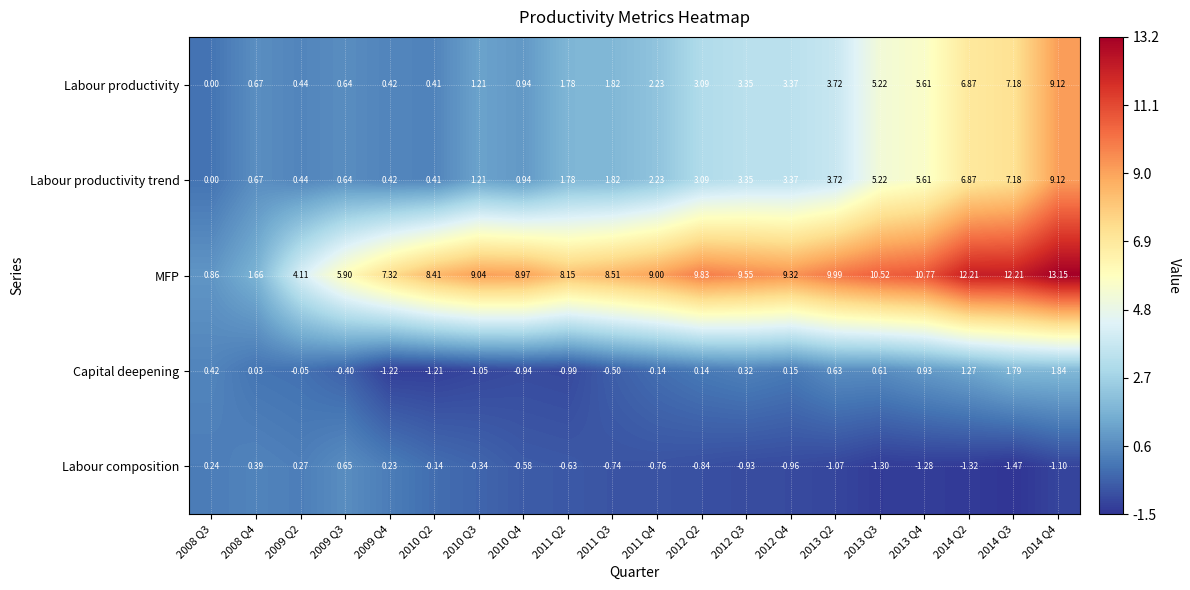

Which label corresponds to the smallest value in the chart?

2014 Q3